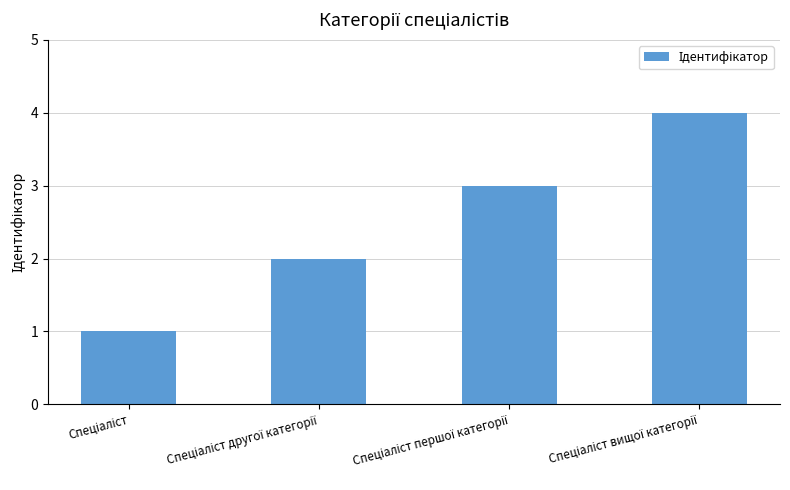

What is the greatest value displayed?

4